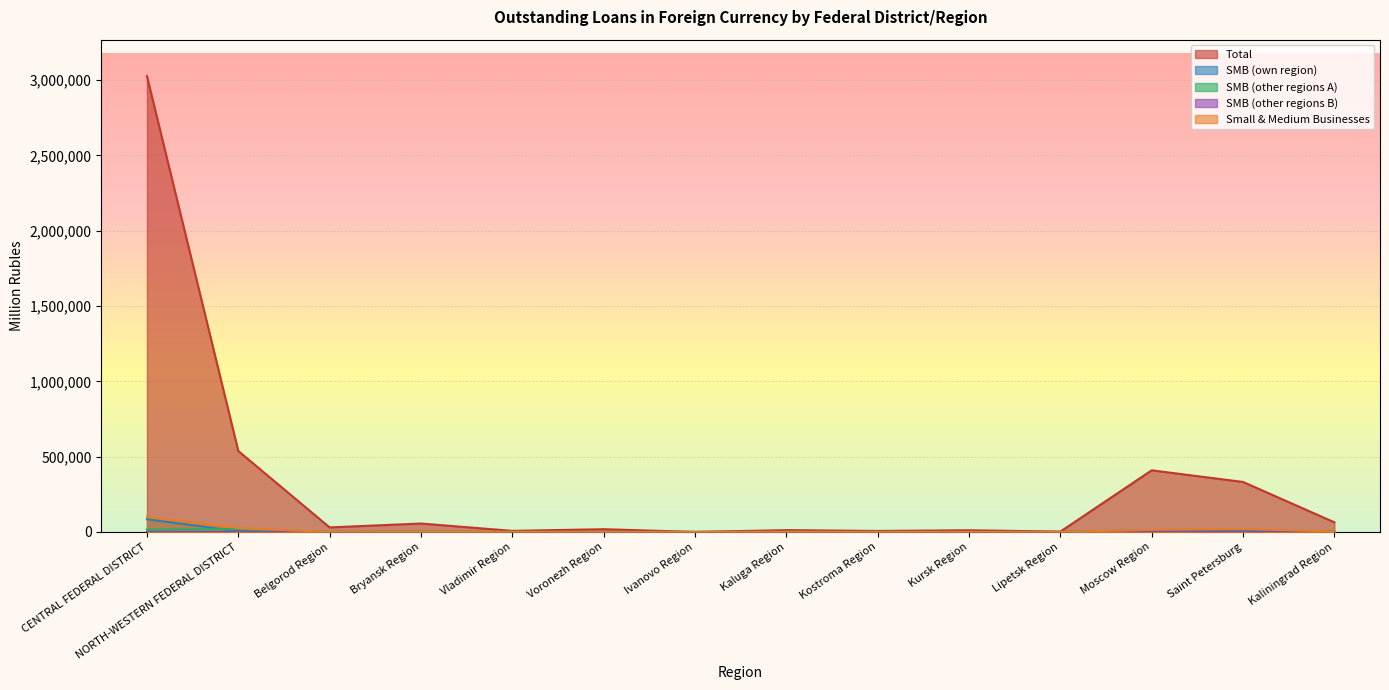

List the labels in order of SMB (own region) value, largest first.

CENTRAL FEDERAL DISTRICT, NORTH-WESTERN FEDERAL DISTRICT, Saint Petersburg, Kaliningrad Region, Belgorod Region, Ivanovo Region, Moscow Region, Bryansk Region, Vladimir Region, Voronezh Region, Kaluga Region, Kostroma Region, Kursk Region, Lipetsk Region